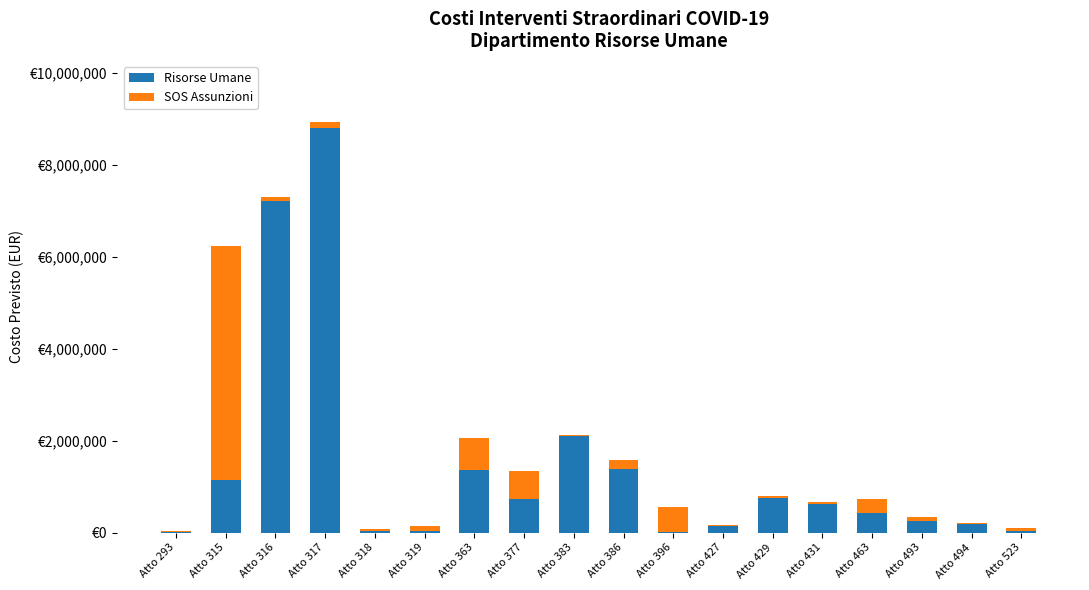

Are the bars horizontal?

No